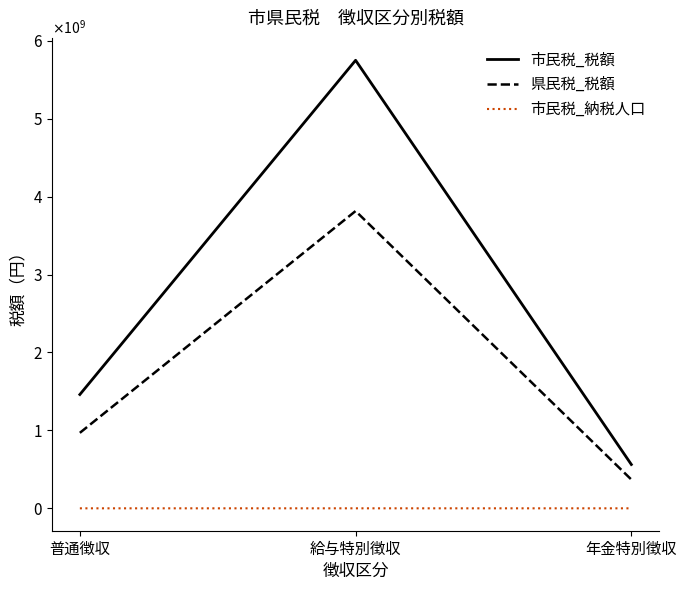

Does the chart have visible grid lines?

No